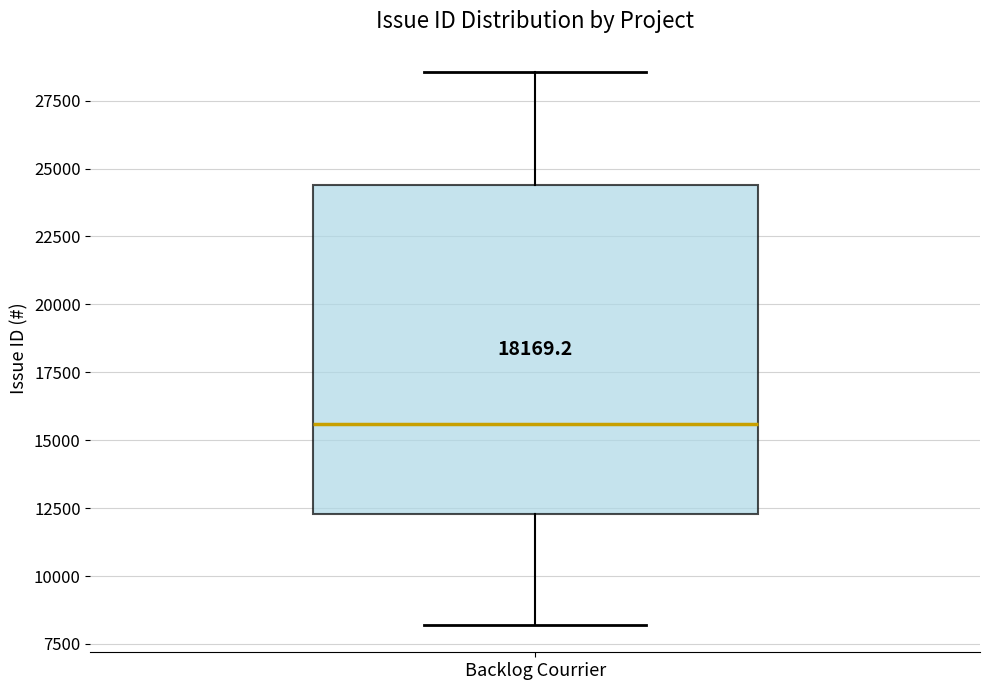

Read this box plot against the y-axis: the position of the median line, the range covered by the box, and the ends of both whiskers. The values are not printed on the chart, so give them approximately, as read against the axis.

median 15500, box 12500 to 24500, whiskers 8000 to 28500